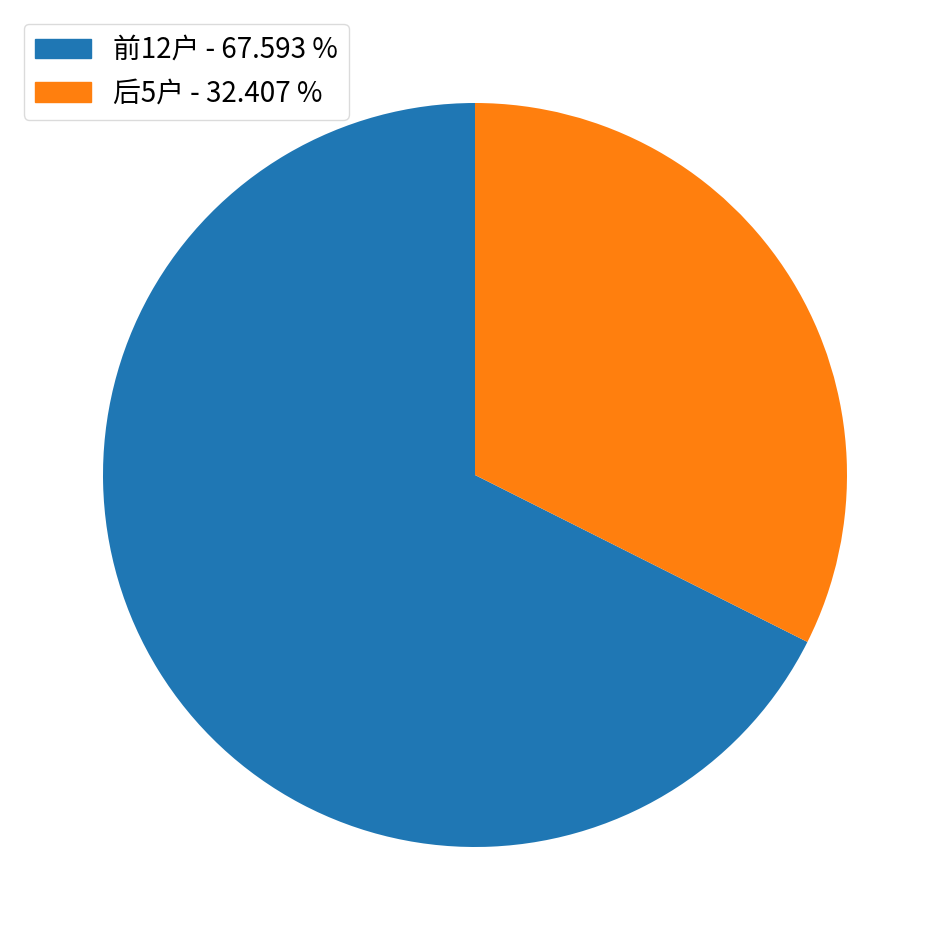

Is there any slice that represents more than half of the pie?

Yes